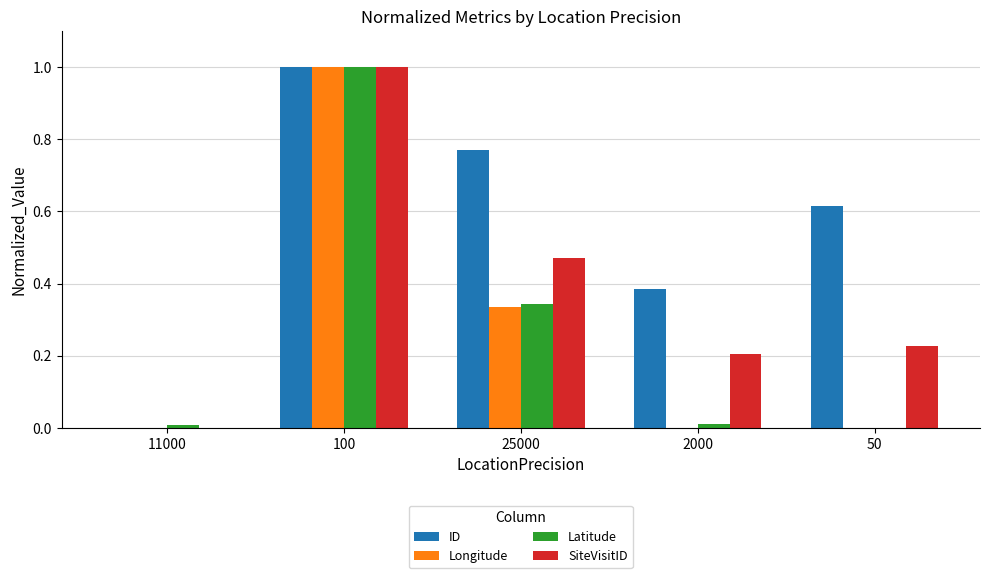

How many values in Latitude are above zero?

4